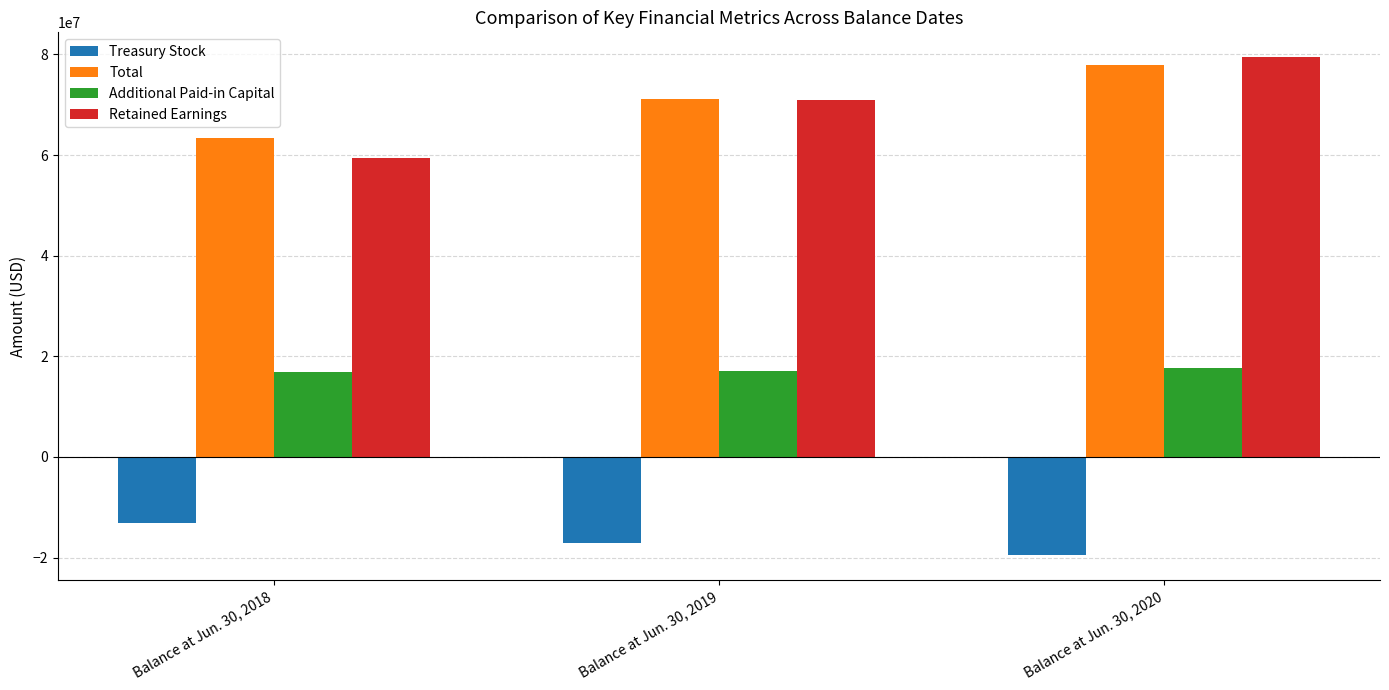

Which series has the widest spread of values?

Retained Earnings